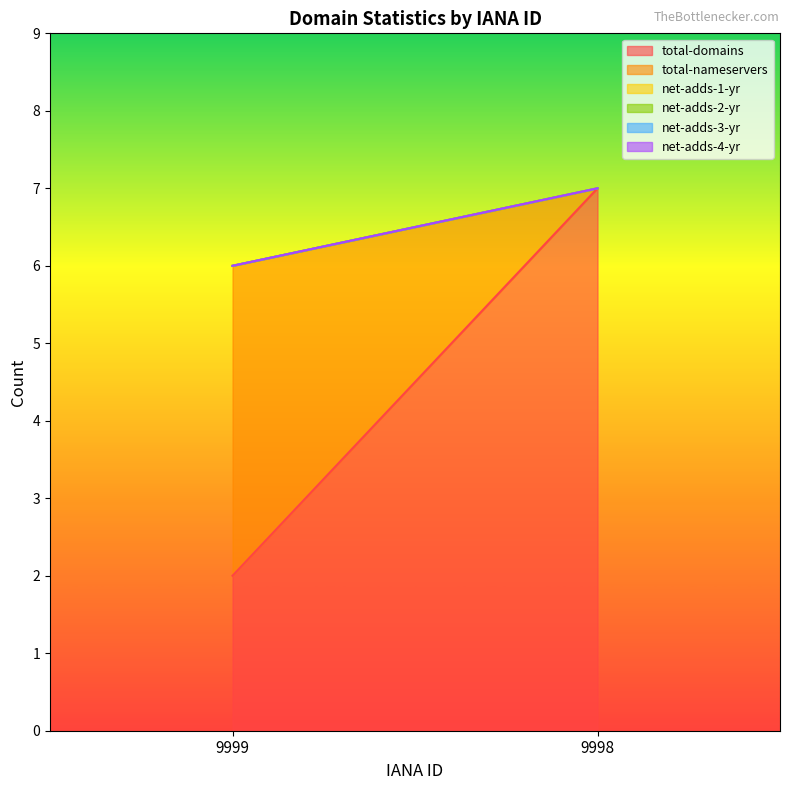

Which series has the widest spread of values?

total-domains